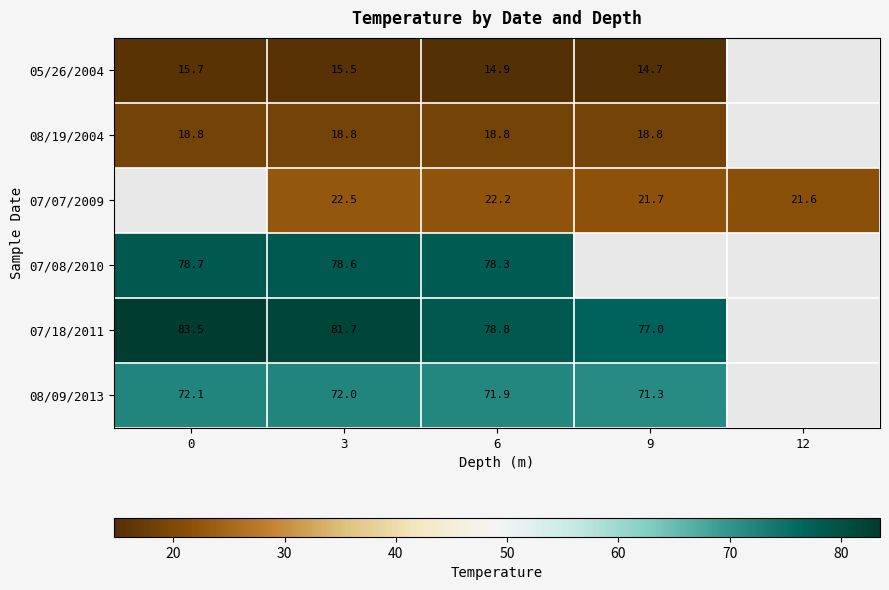

What is the greatest value displayed?

83.5